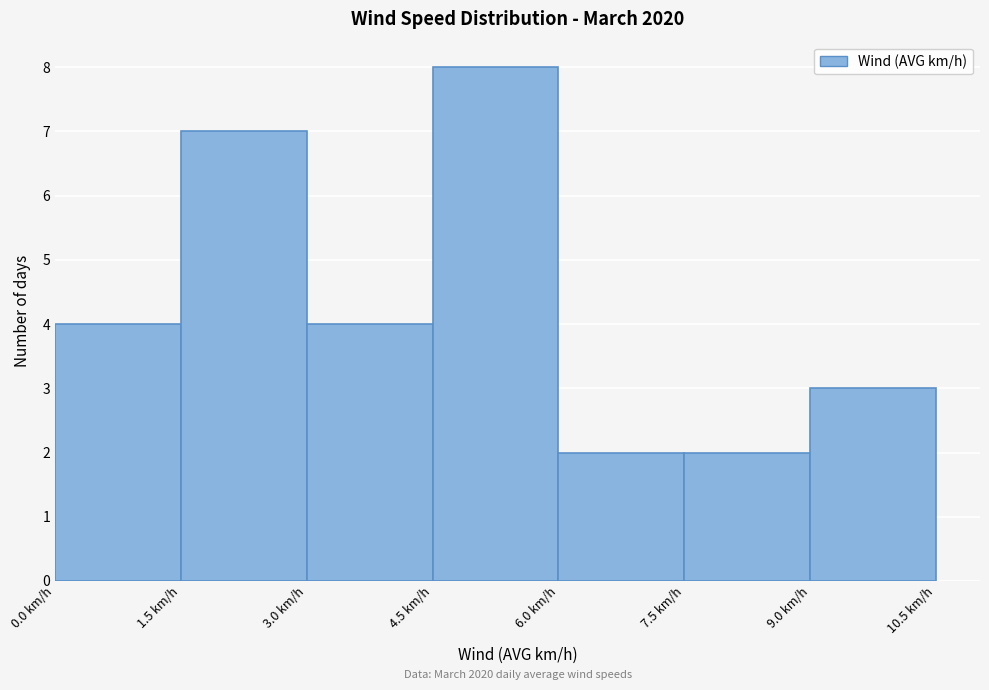

Over which range of the x-axis is the bar tallest?

4.5 to 6.0